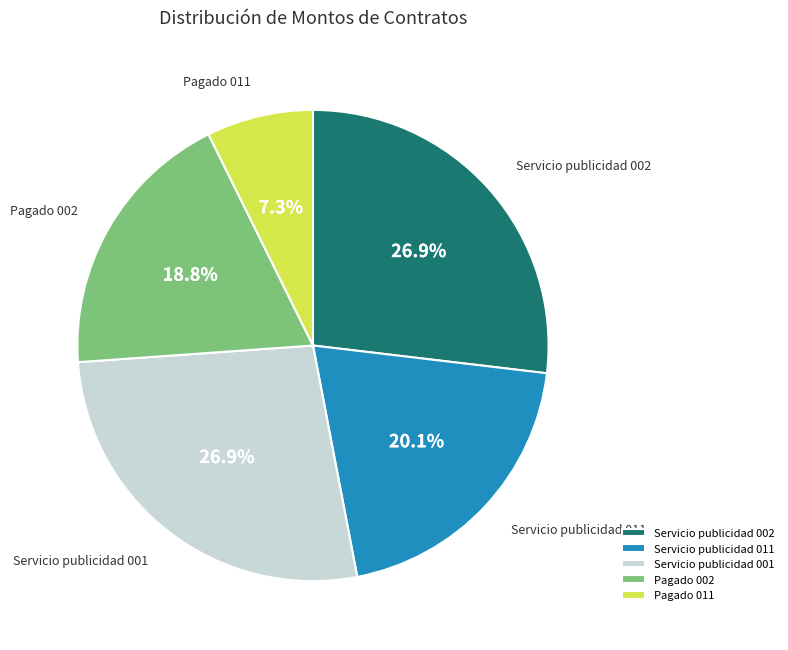

Does Pagado 011 account for over 50% of the chart?

No